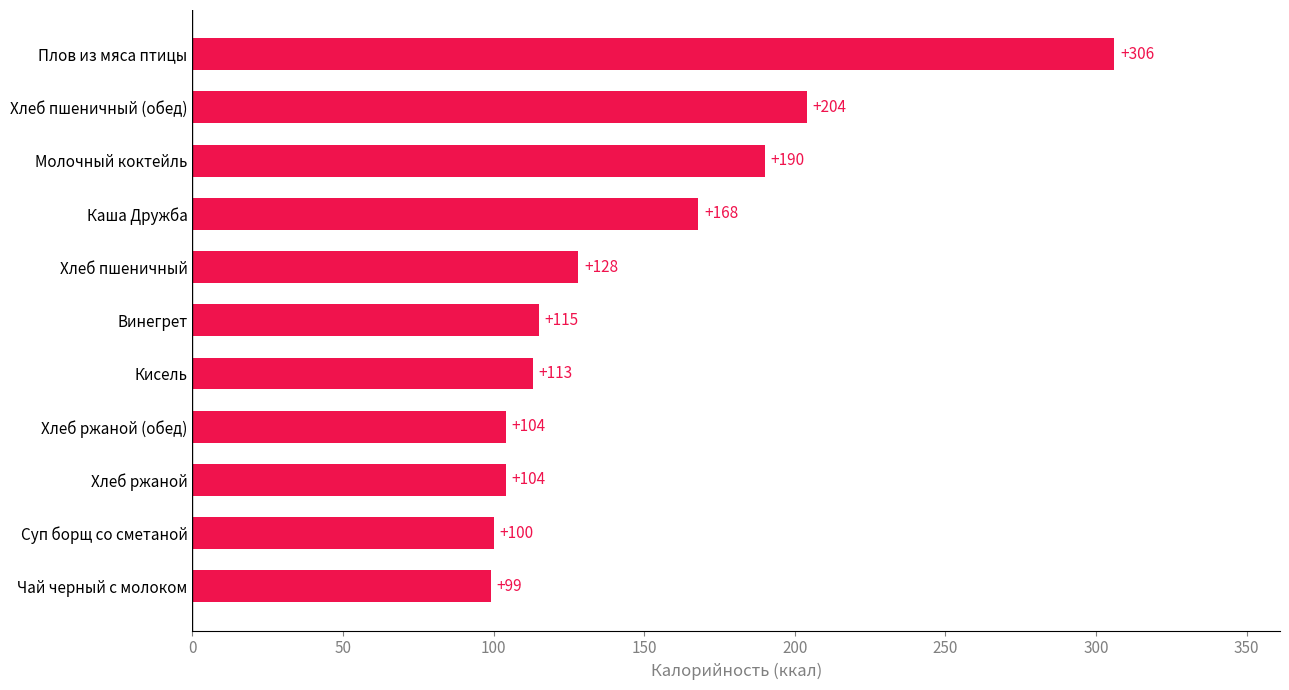

Does the chart contain any negative values?

No